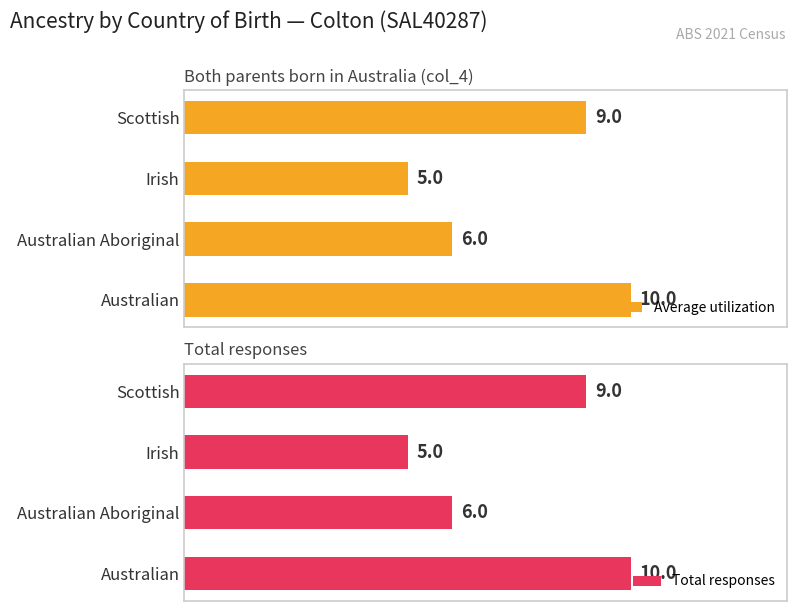

Rank the categories by Average utilization value from lowest to highest.

Irish, Australian Aboriginal, Scottish, Australian